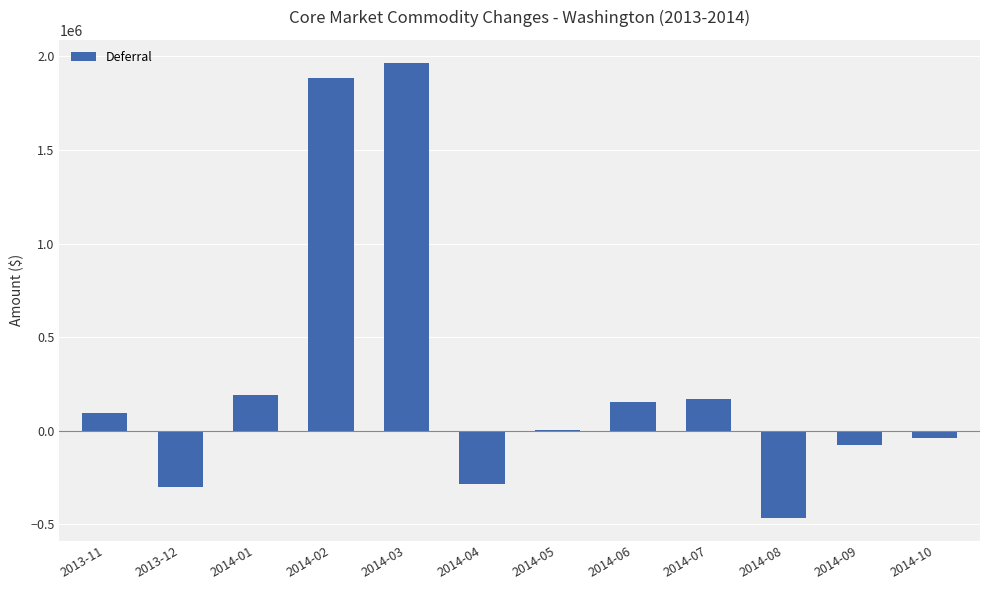

What is the greatest value displayed?

1966862.0